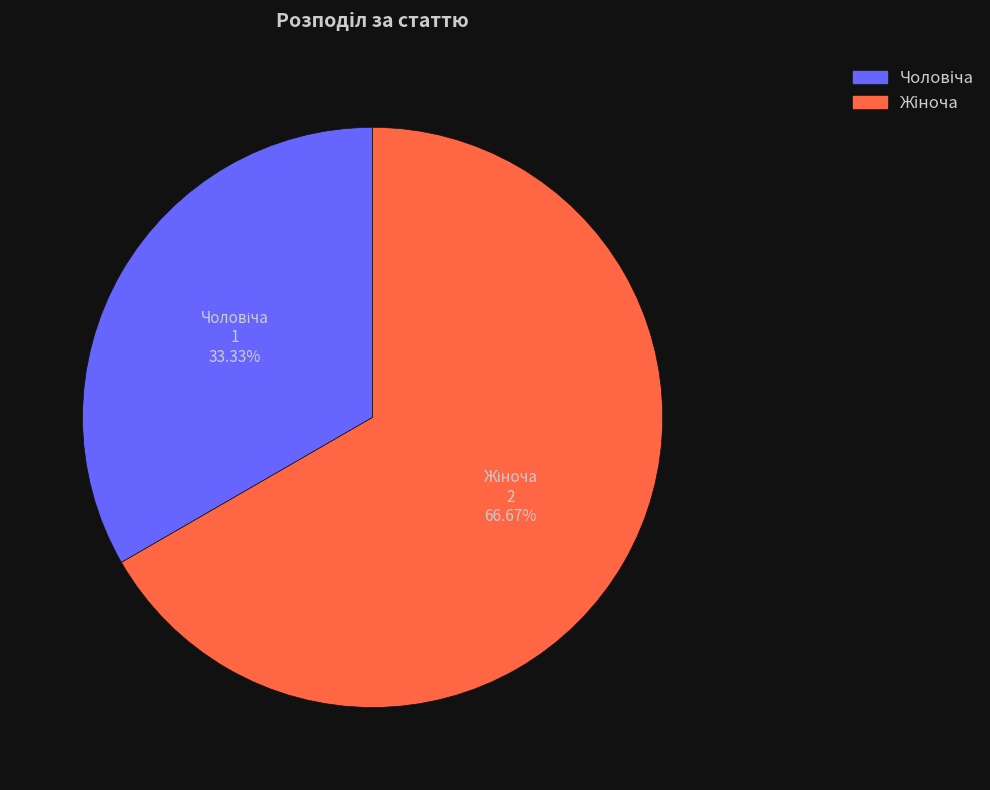

Is there any slice that represents more than half of the pie?

Yes